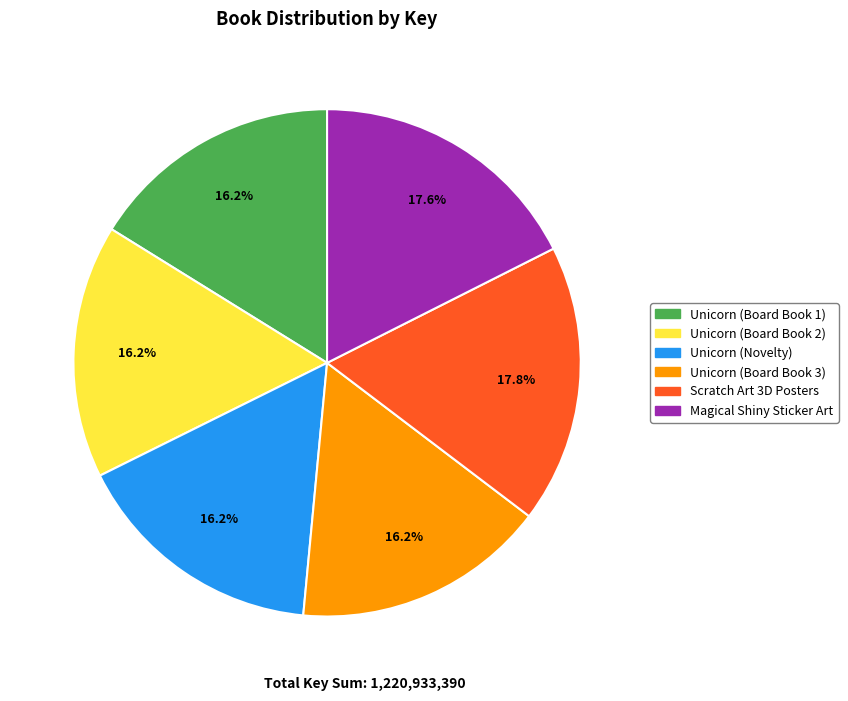

To the nearest percent, what is the average slice percentage?

17%